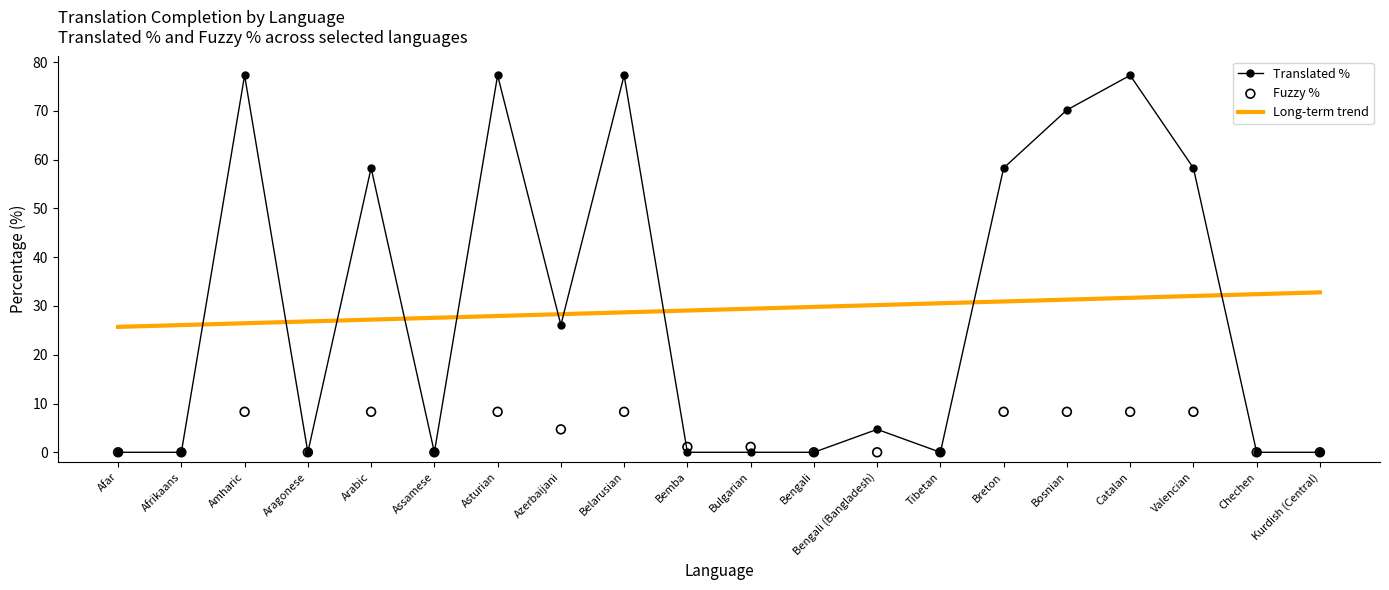

Which series contains the highest Y value?

Translated %